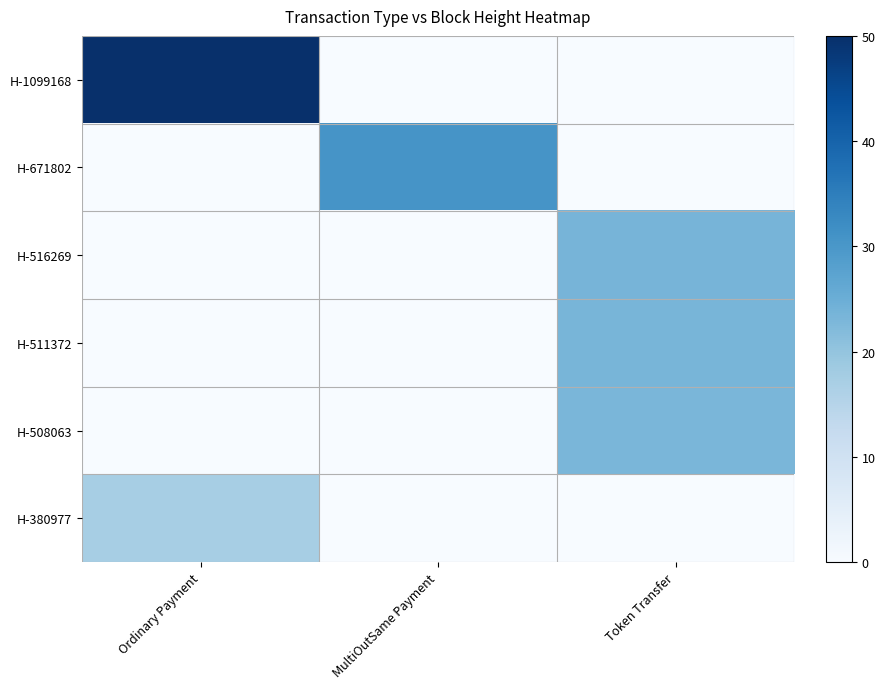

Which label corresponds to the largest value in the chart?

Ordinary Payment